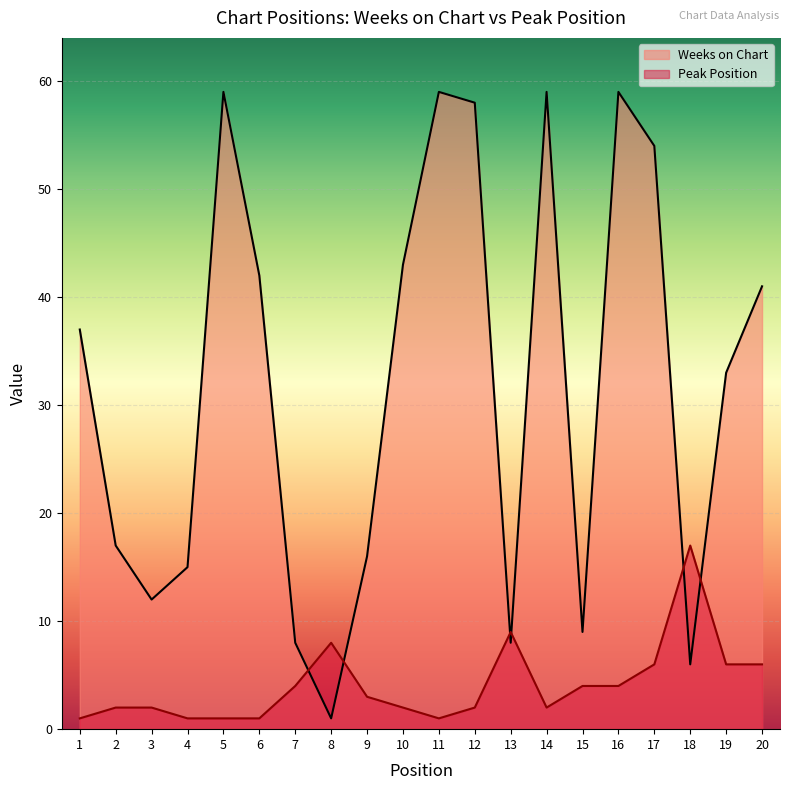

List the series in order of their overall mean, lowest first.

Peak Position, Weeks on Chart